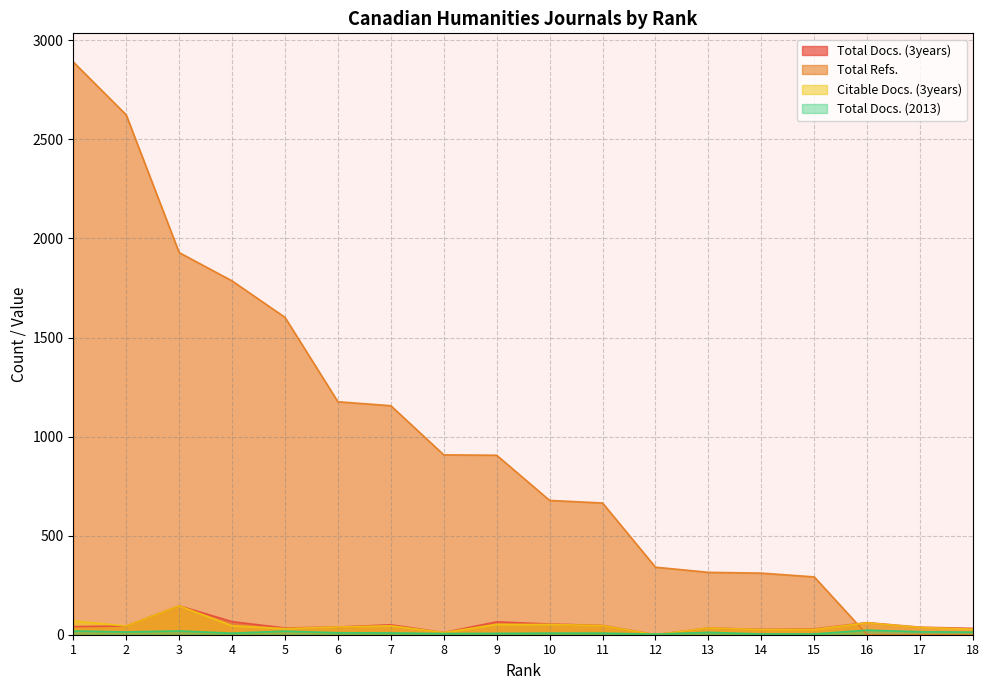

At which label does Total Refs. reach its peak?

1